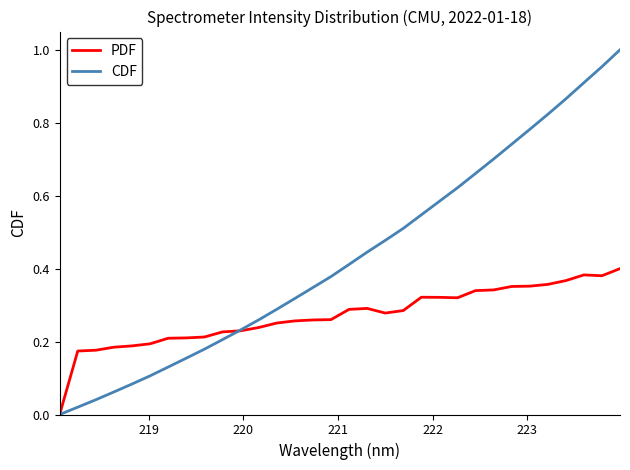

Which series has the largest total across all categories?

CDF